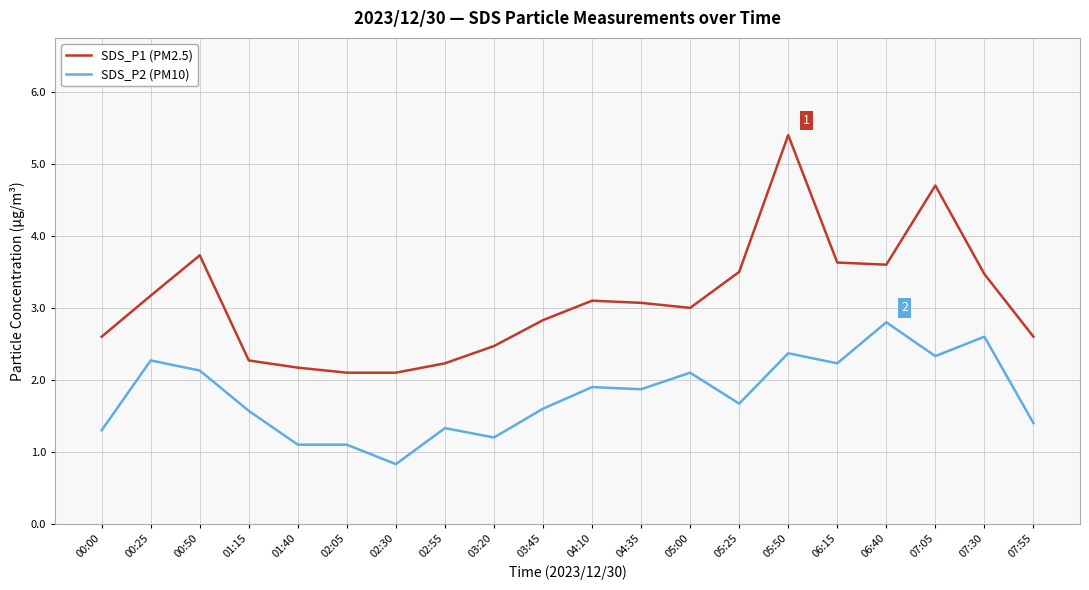

What is the total value across all series at 06:15?

5.9